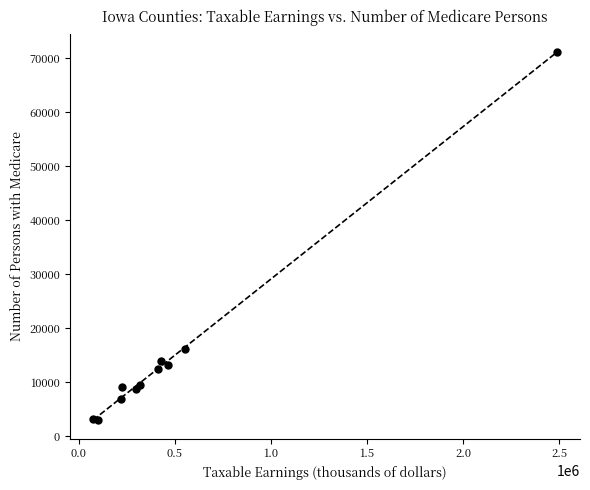

What Y value in the scatter plot is closest to 37045?

16018